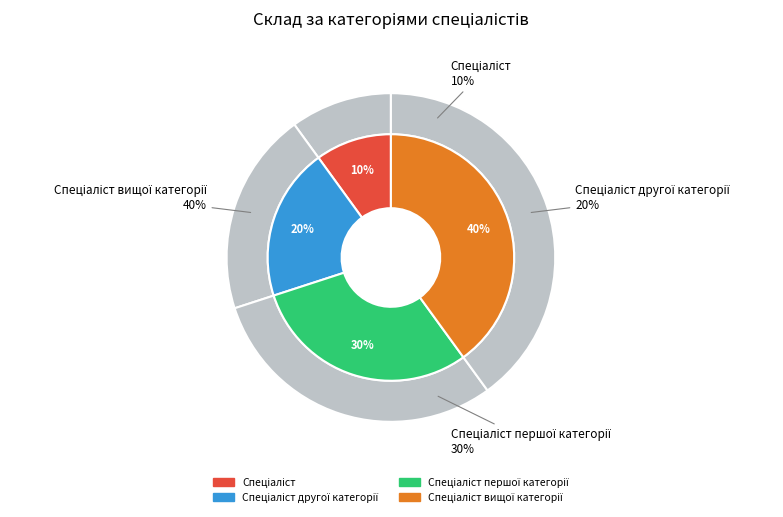

True or false: Спеціаліст першої категорії accounts for 30% of the total.

True